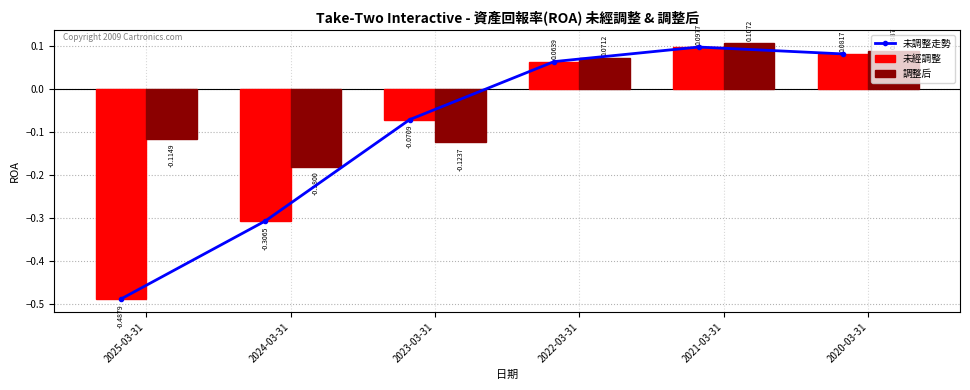

What is the label of the 3rd bar from the left?

2023-03-31